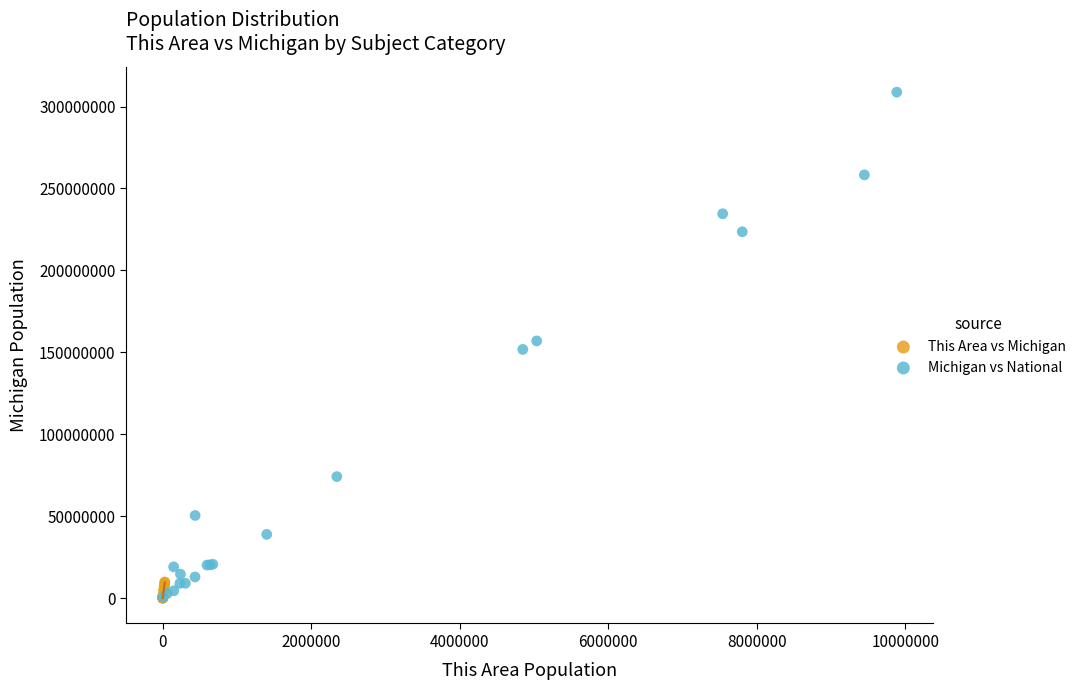

Which series has the widest spread of Y values?

Michigan vs National